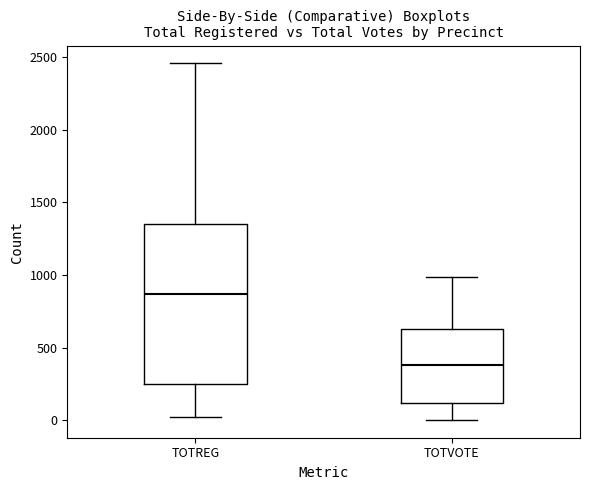

Reading left to right, read every box against the y-axis: the position of its median line, the range the box covers, and the ends of its whiskers. The values are not printed on the chart, so give them approximately, as read against the axis.

TOTREG: median 850, box 250 to 1350, whiskers 0 to 2450
TOTVOTE: median 400, box 100 to 650, whiskers 0 to 1000